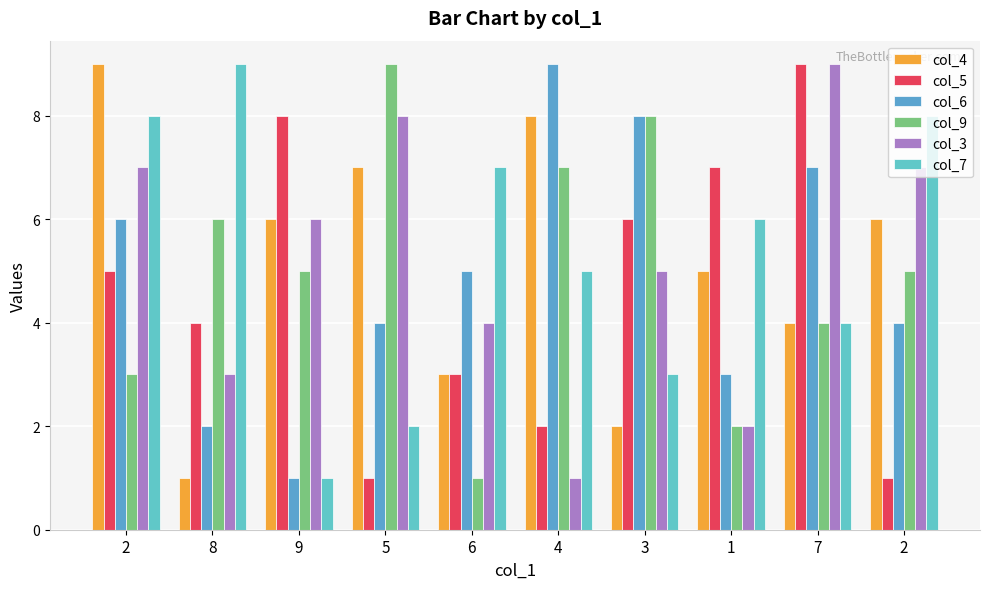

Reading right to left, extract all data points from this chart.

col_4: 6	4	5	2	8	3	7	6	1	9
col_5: 1	9	7	6	2	3	1	8	4	5
col_6: 4	7	3	8	9	5	4	1	2	6
col_9: 5	4	2	8	7	1	9	5	6	3
col_3: 7	9	2	5	1	4	8	6	3	7
col_7: 8	4	6	3	5	7	2	1	9	8